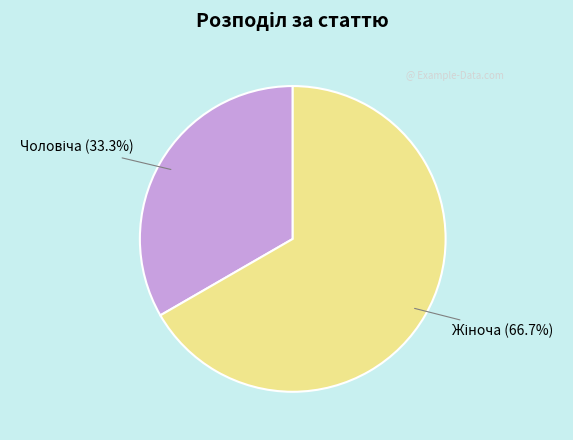

Does any single category account for the majority?

Yes